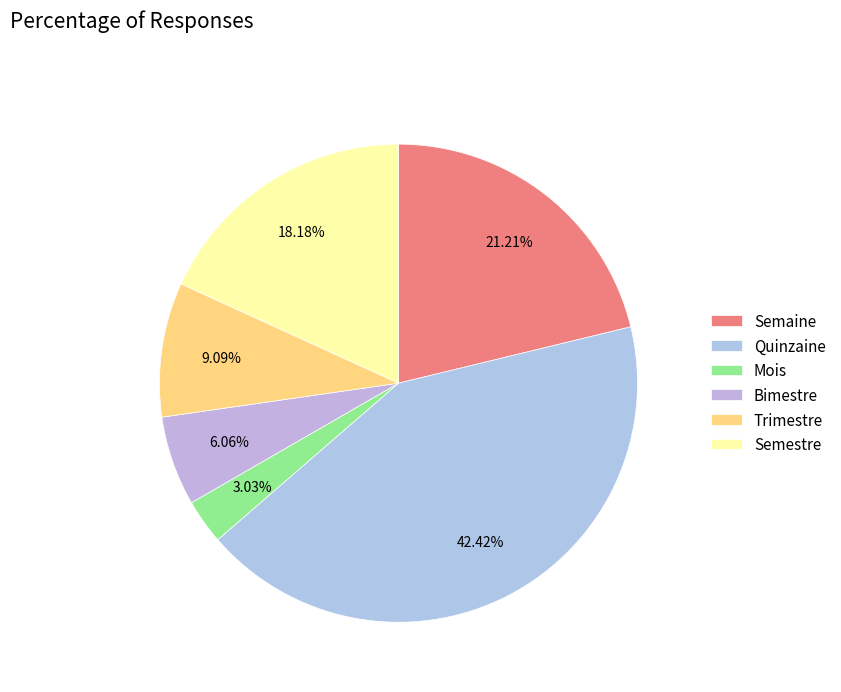

What is the change in value from Quinzaine to Mois?

-13